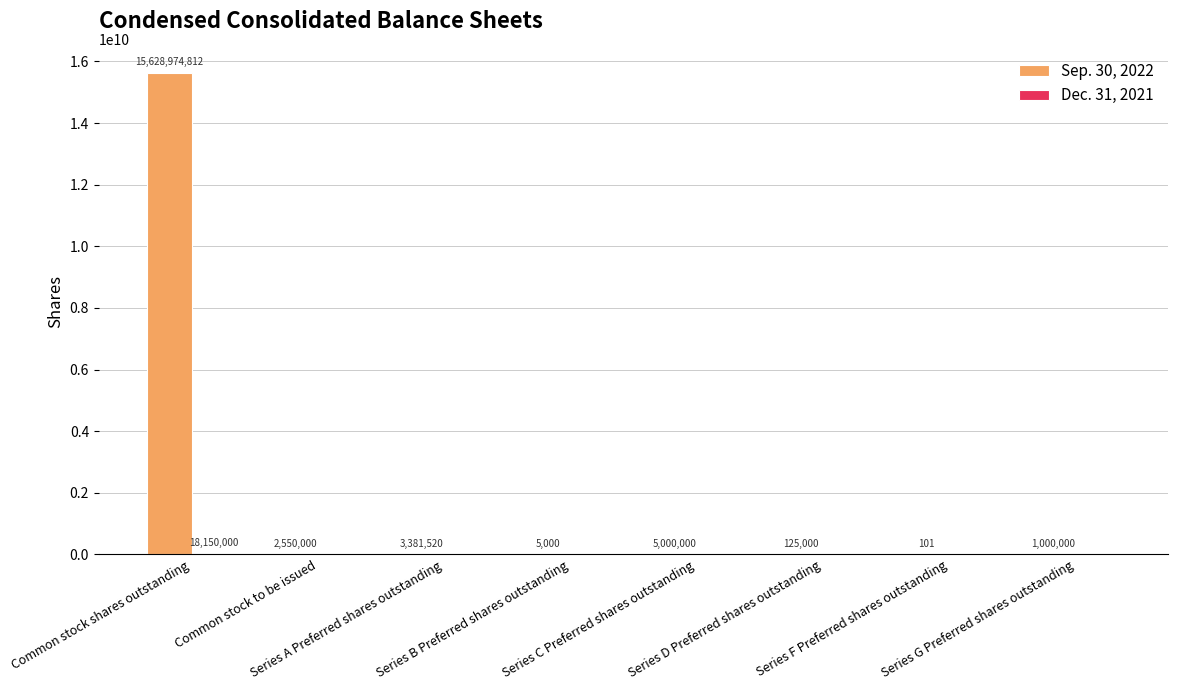

What is the sum of all Sep. 30, 2022 values?

15641036433